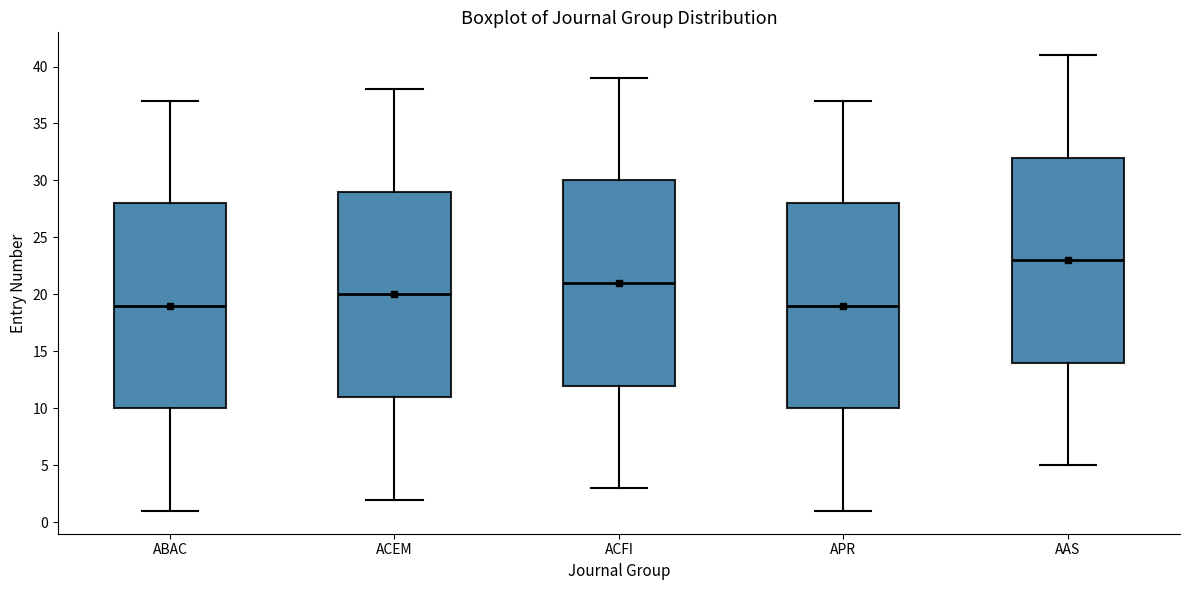

Reading left to right, transcribe this box plot: for each box, give where its median line is, the range the box spans, and where its two whiskers end, as read against the y-axis. The values are not printed on the chart, so give them approximately, as read against the axis.

ABAC: median 19, box 10 to 28, whiskers 1 to 37
ACEM: median 20, box 11 to 29, whiskers 2 to 38
ACFI: median 21, box 12 to 30, whiskers 3 to 39
APR: median 19, box 10 to 28, whiskers 1 to 37
AAS: median 23, box 14 to 32, whiskers 5 to 41